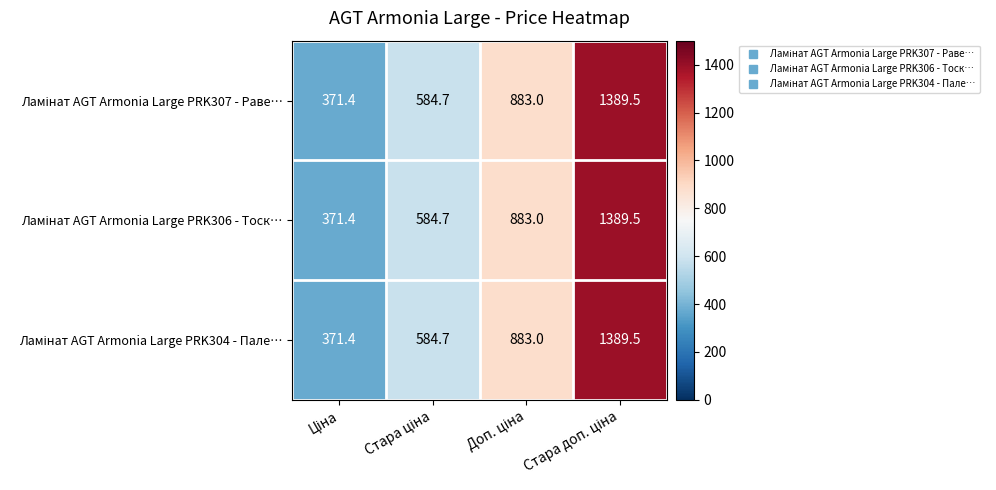

What is the minimum value shown in the chart?

371.4